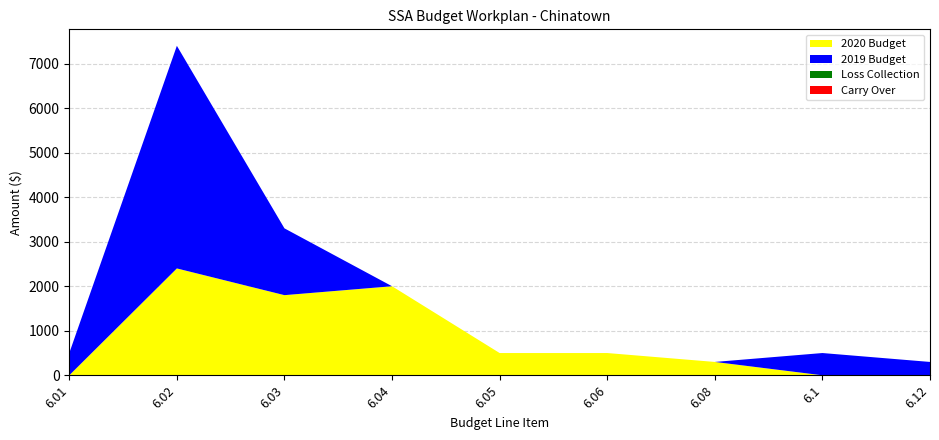

Reading right to left, transcribe all the data shown in this chart.

2020 Budget: 0	0	300	500	500	2000	1800	2400	0
2019 Budget: 300	500	0	0	0	0	1500	5000	500
Loss Collection: 0	0	0	0	0	0	0	0	0
Carry Over: 0	0	0	0	0	0	0	0	0